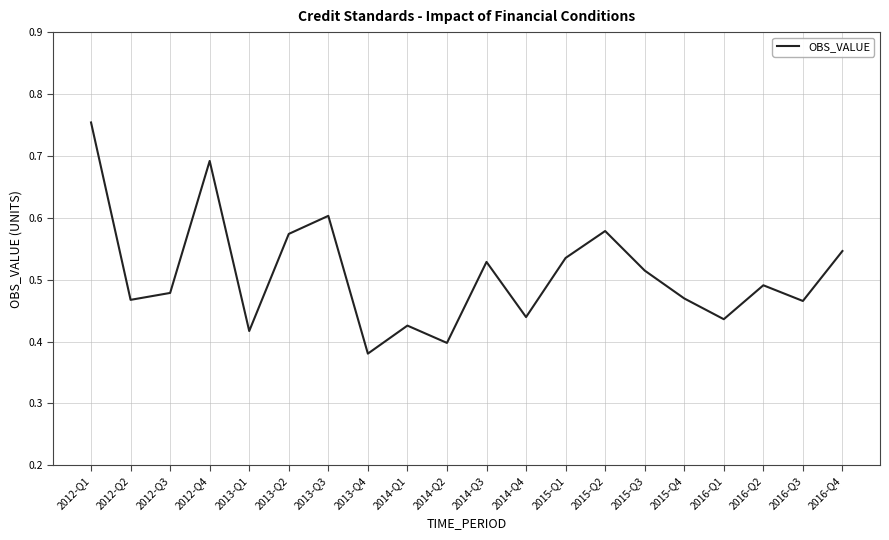

What position from the left is 2013-Q2?

6